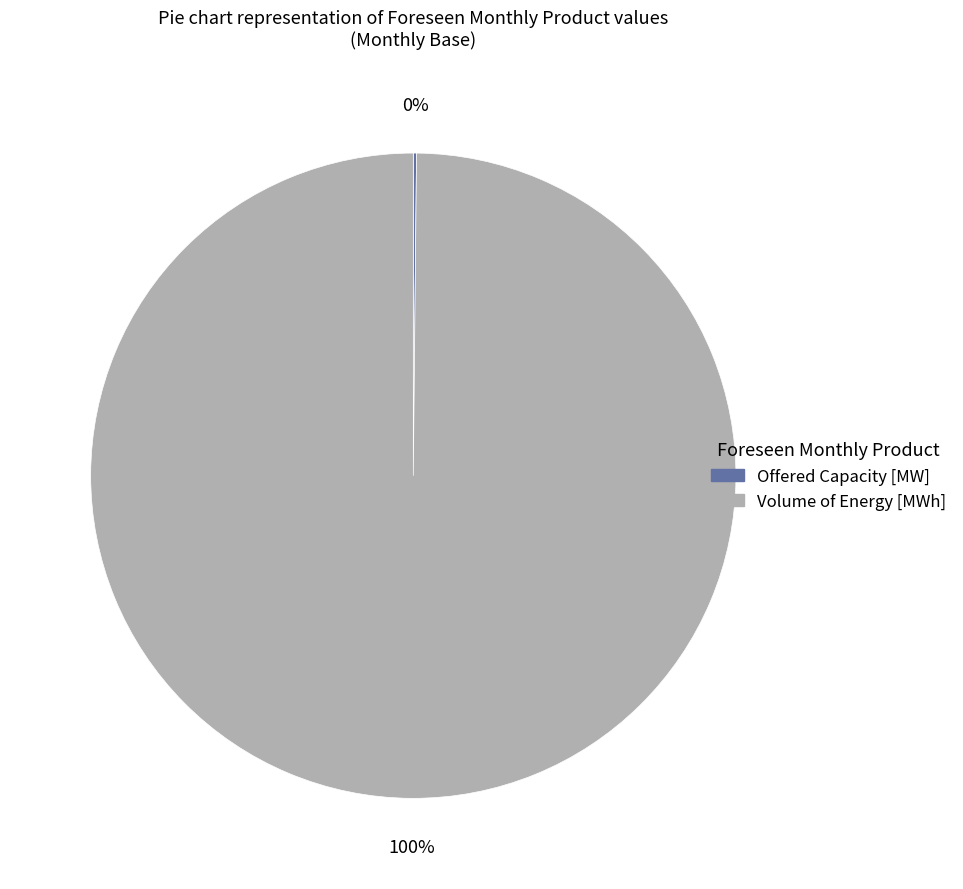

To the nearest percent, what is the average slice percentage?

50%